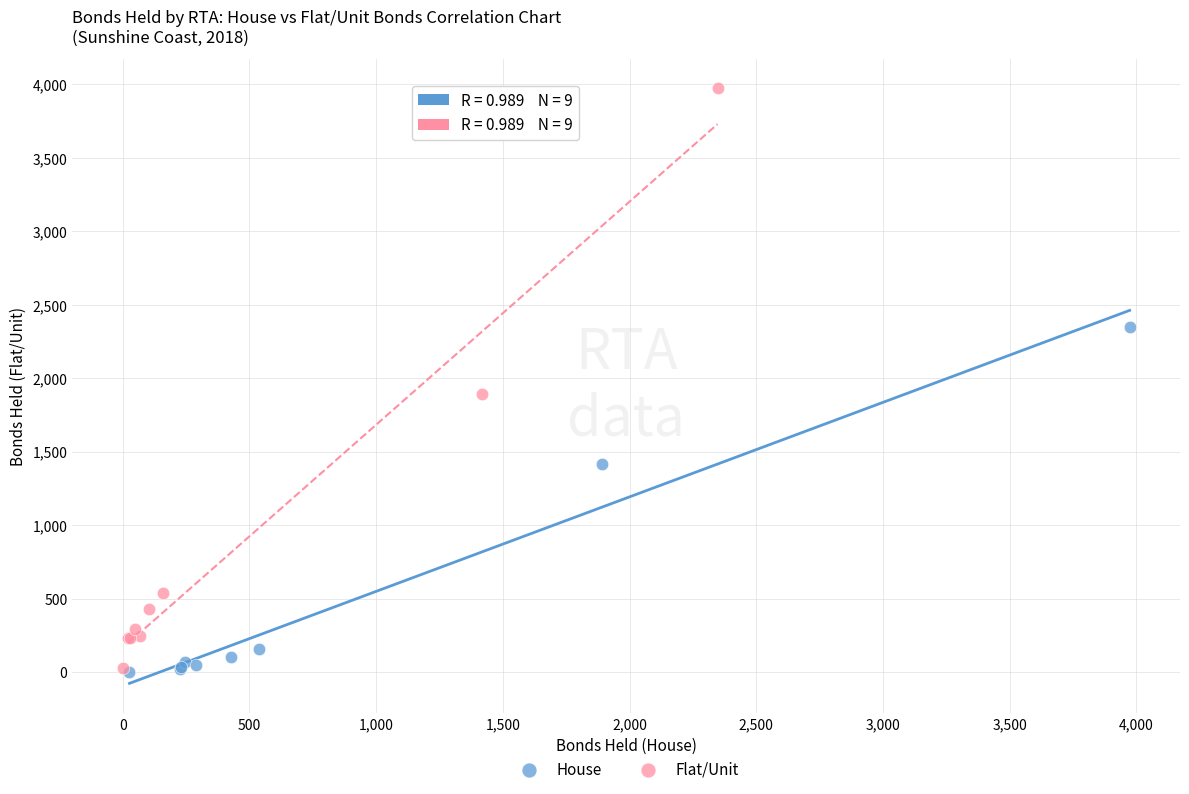

Which series has the widest spread of Y values?

Flat/Unit